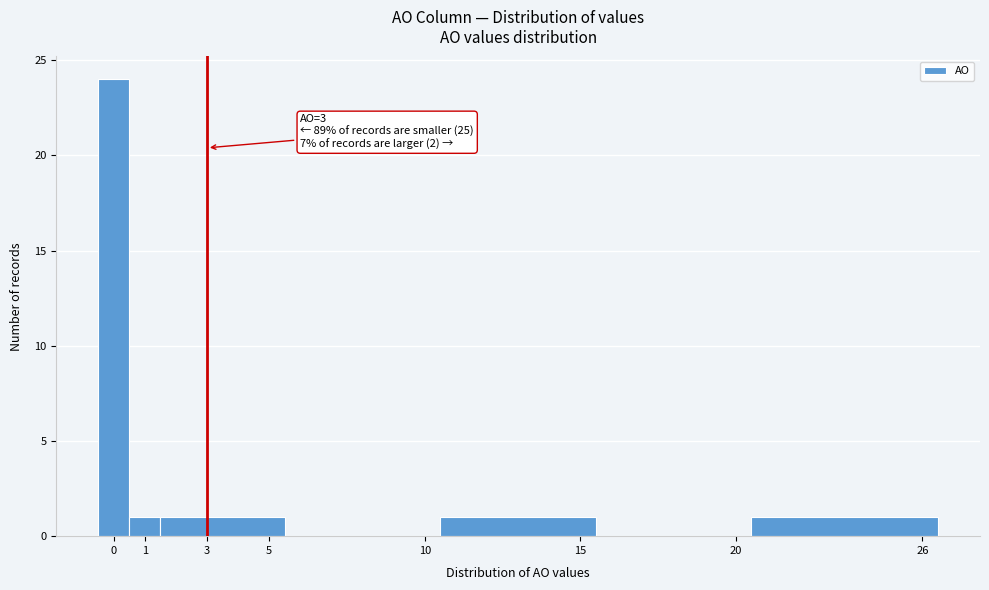

Over which range of the x-axis is the bar tallest?

-0.5 to 0.5